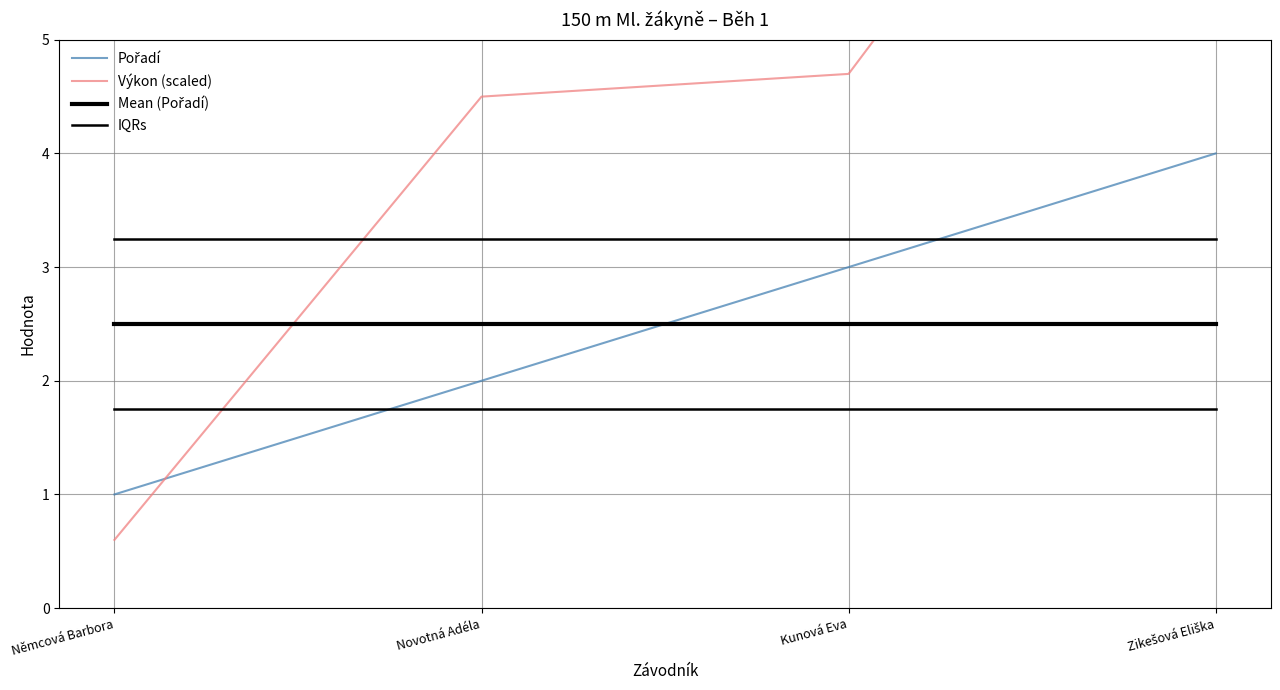

What is the spread (max minus min) of values at Novotná Adéla?

2.7